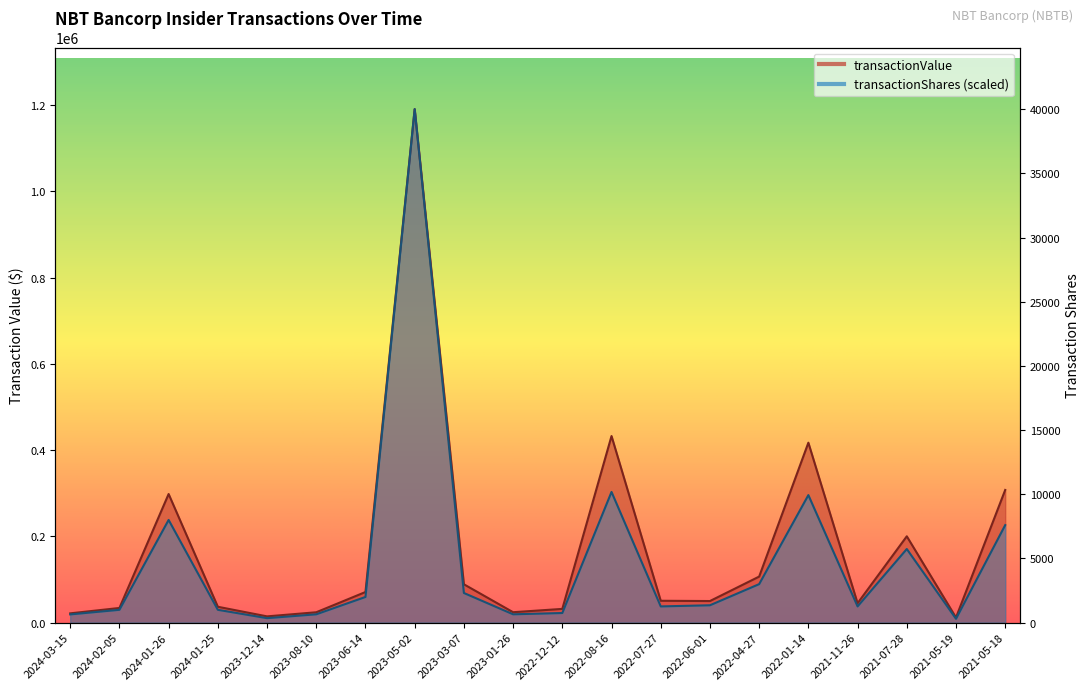

What is the difference between the second highest and minimum values in the transactionValue series?

420865.0